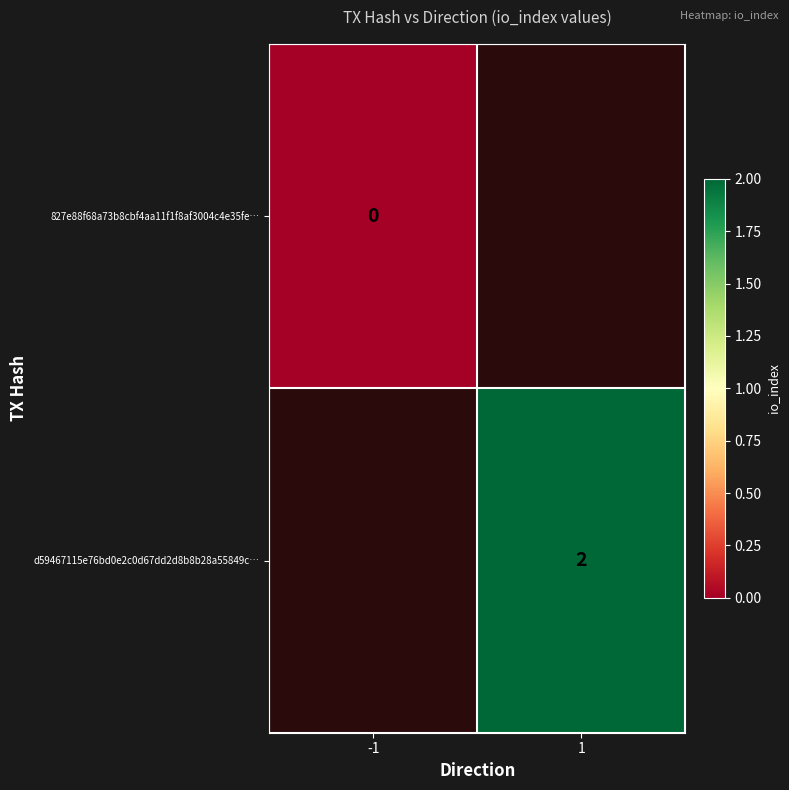

The value of d59467115e76bd0e2c0d67dd2d8b8b28a55849c… at 1 is 0. True or false?

False